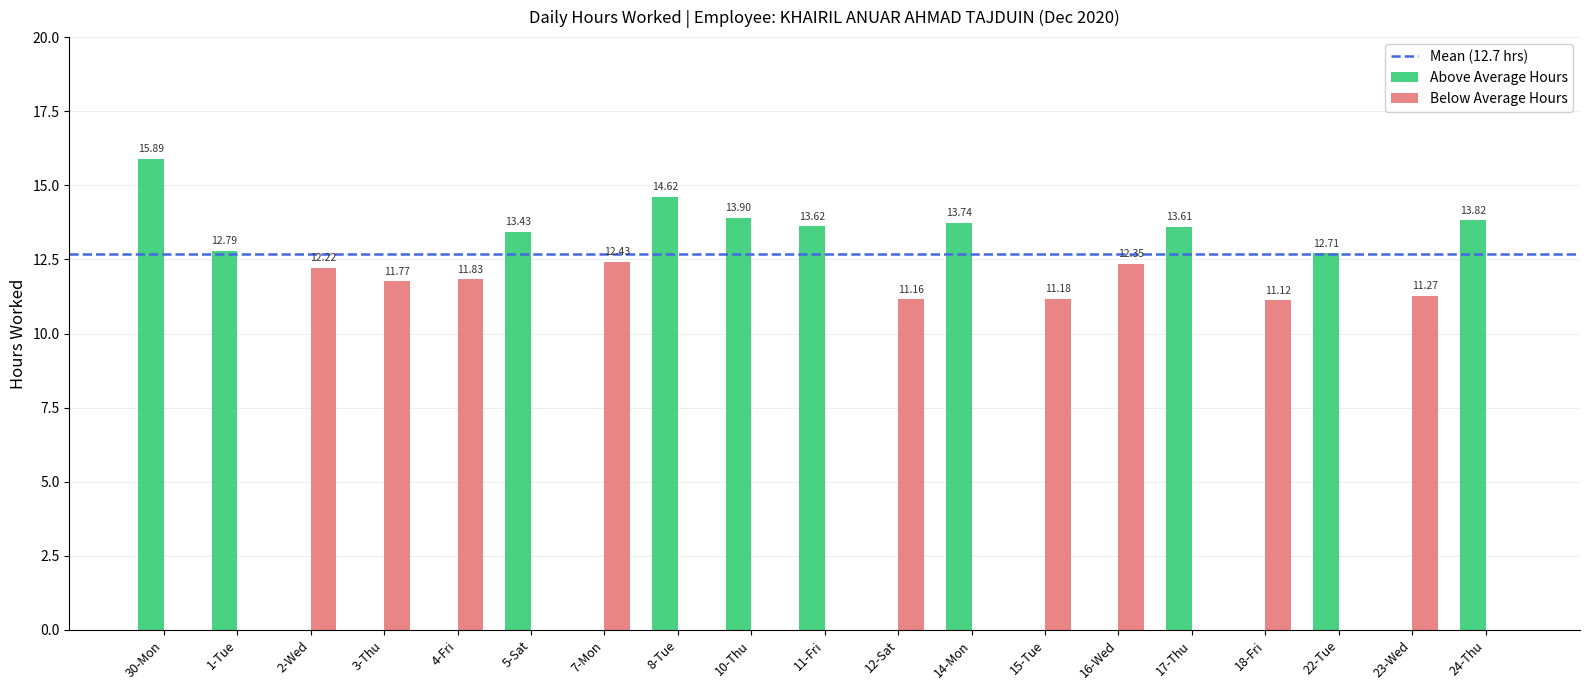

Which series changed the most between 7-Mon and 10-Thu?

Above Average Hours